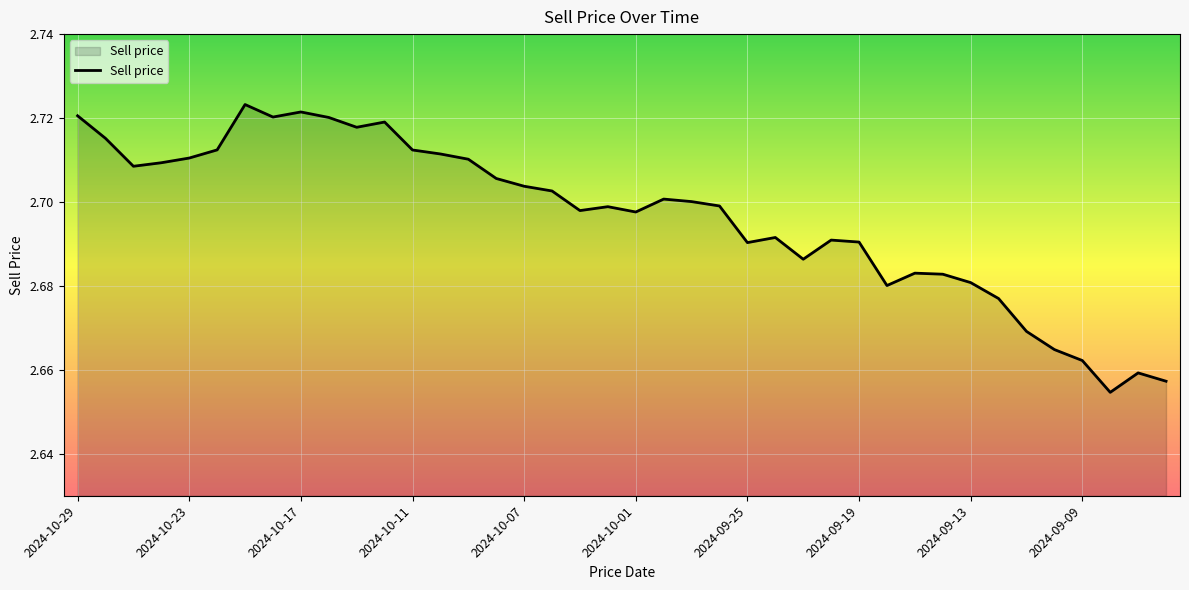

Is it true that the value at 2024-09-19 is 3.8?

False